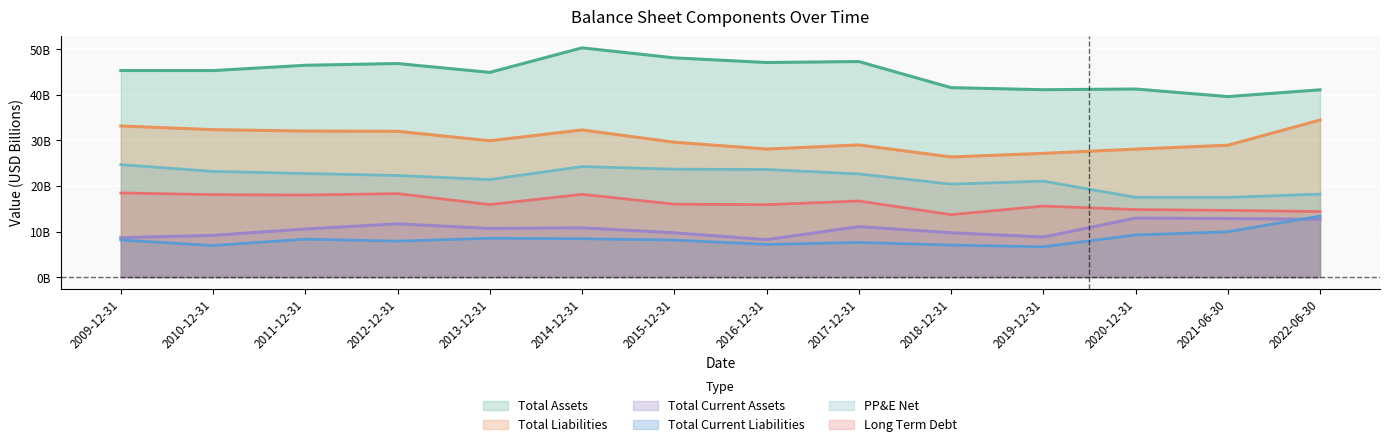

What position from the left is 2012-12-31?

4